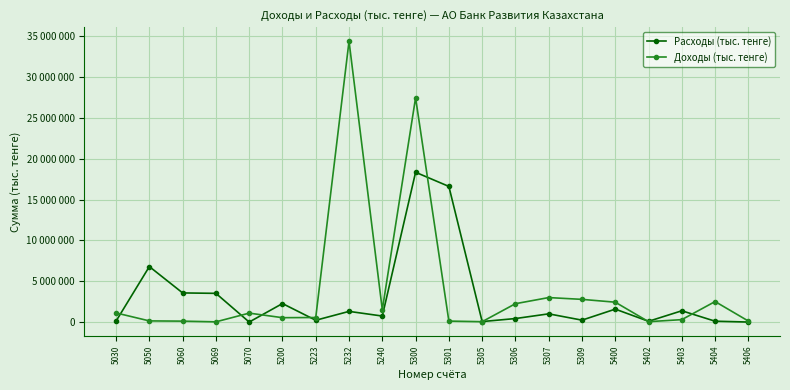

Does the chart display data point markers on the line(s)?

Yes